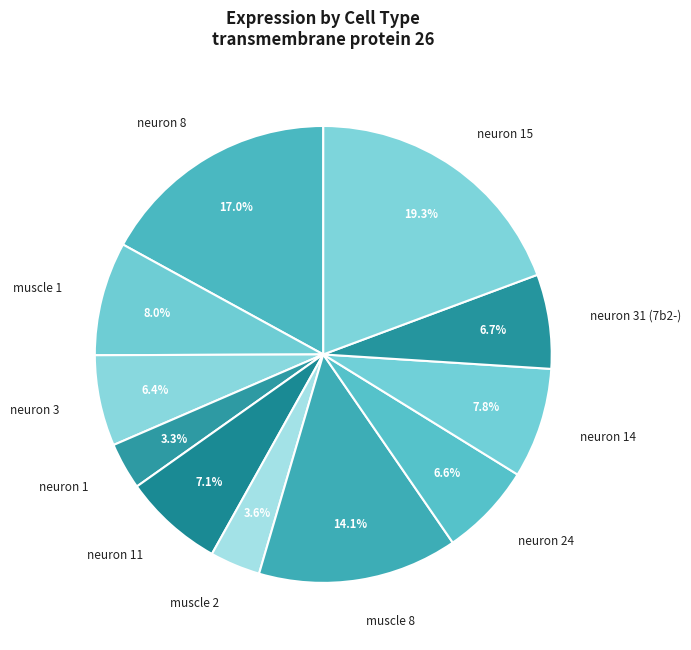

Does muscle 8 represent more than half of the total?

No